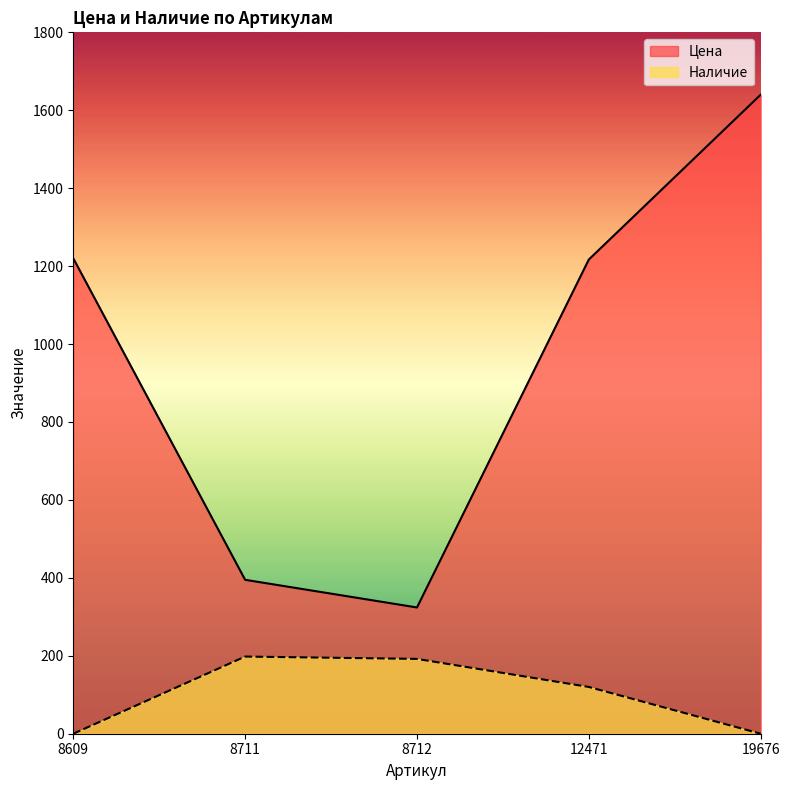

What is the sum of all Наличие values?

510